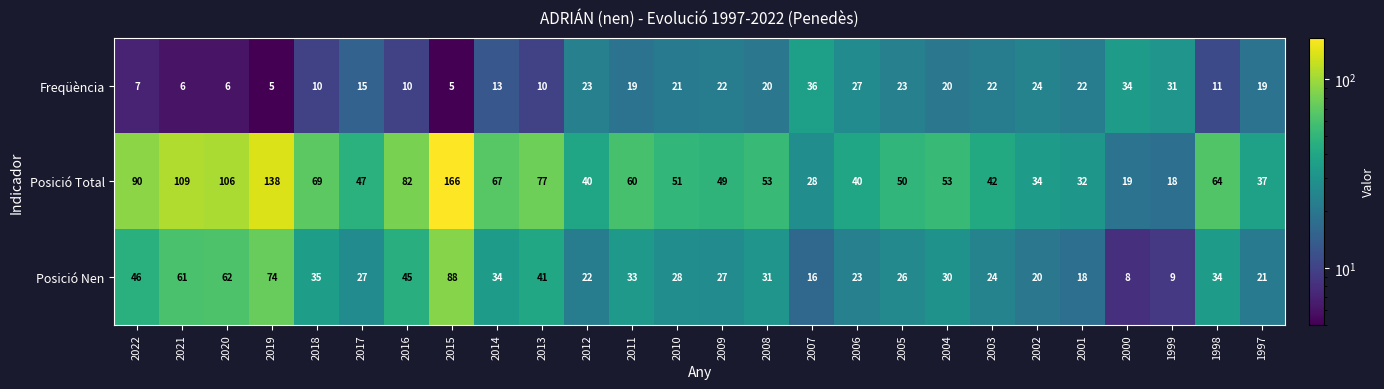

What is the average value of the Posició Nen series?

34